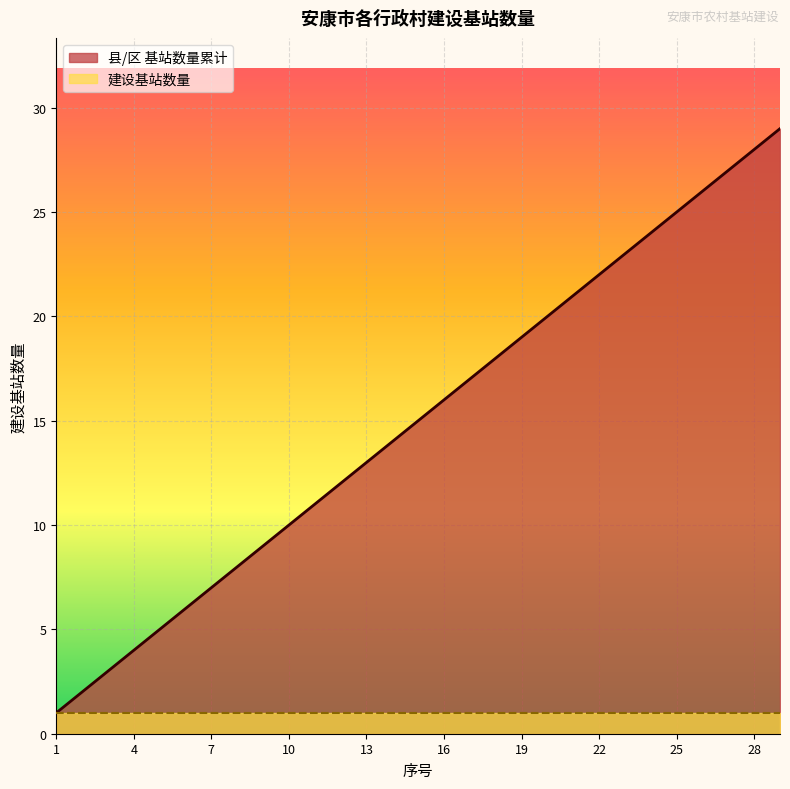

Rank the categories by value from highest to lowest.

29, 28, 27, 26, 25, 24, 23, 22, 21, 20, 19, 18, 17, 16, 15, 14, 13, 12, 11, 10, 9, 8, 7, 6, 5, 4, 3, 2, 1